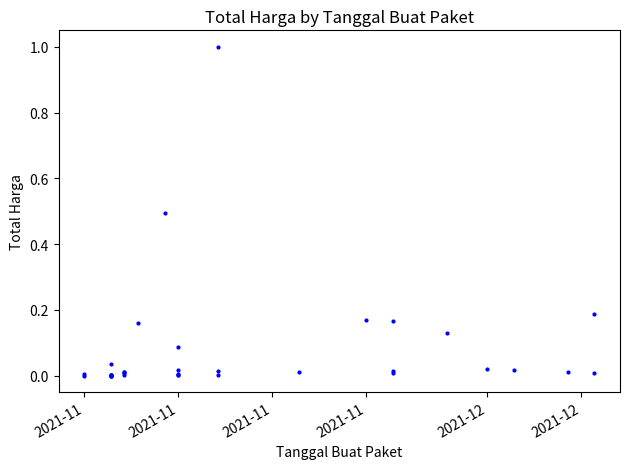

How many points are higher than both their immediate neighbors (excluding endpoints)?

10